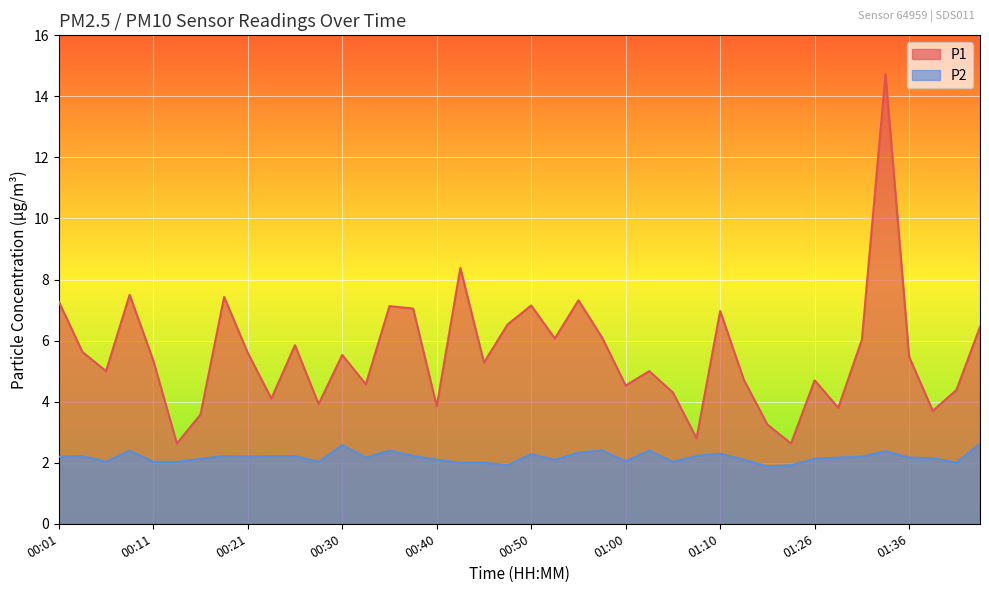

Which series has the largest range (max minus min)?

P1